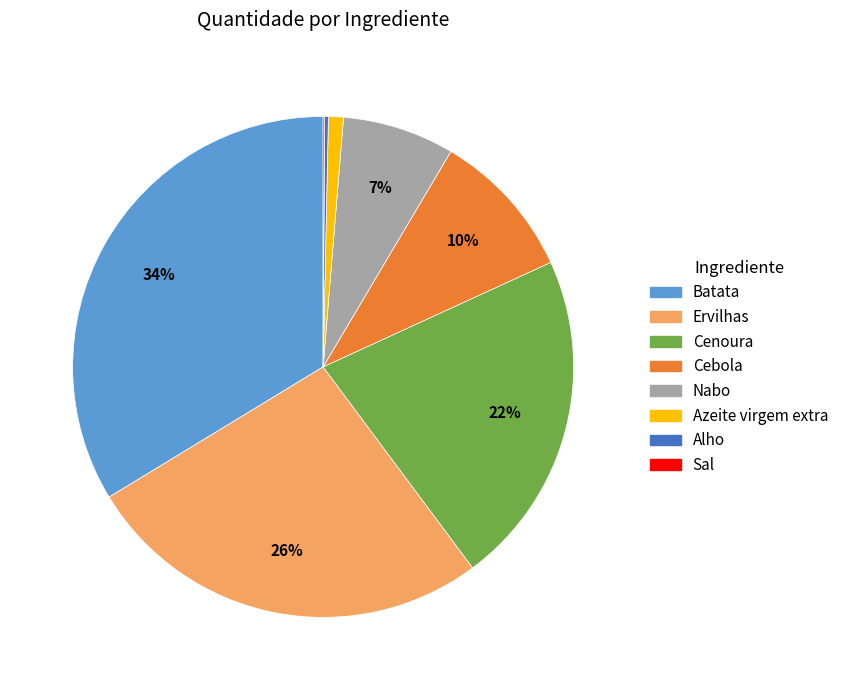

Do Azeite virgem extra and Cebola together represent more than half of the pie?

No